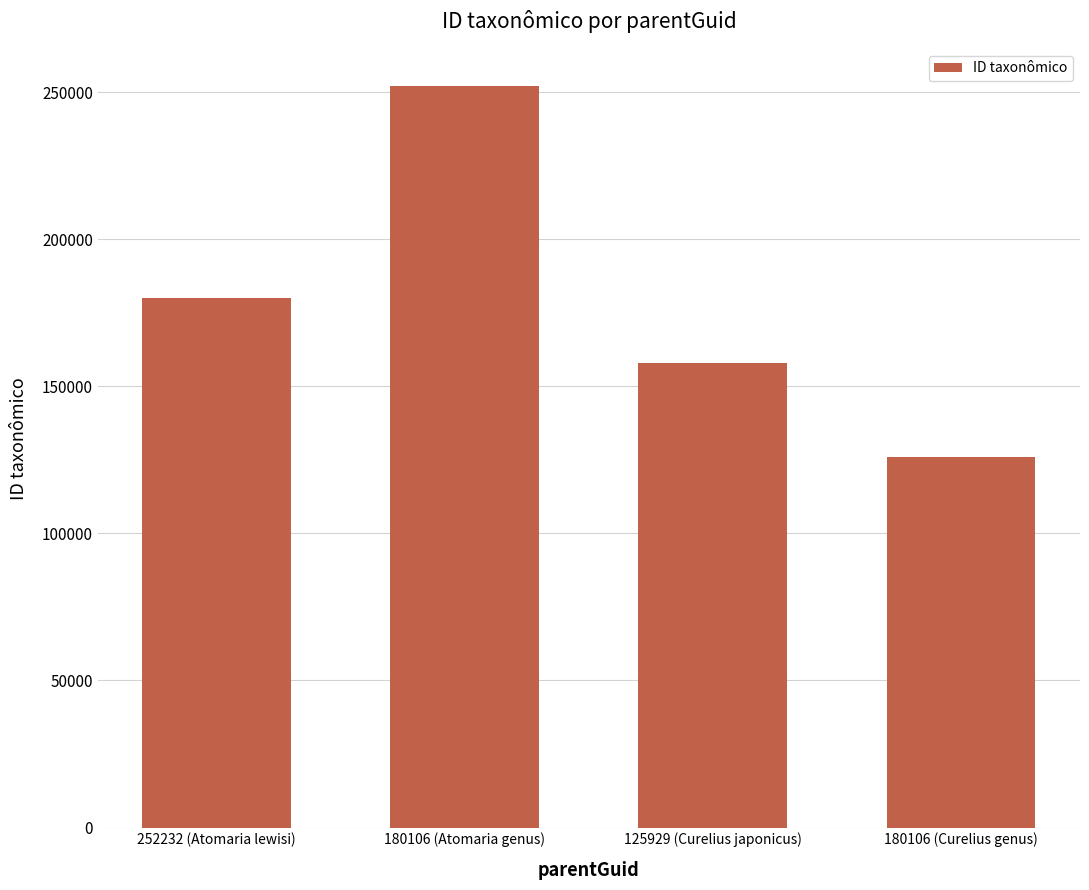

Which label corresponds to the largest value in the chart?

180106 (Atomaria genus)